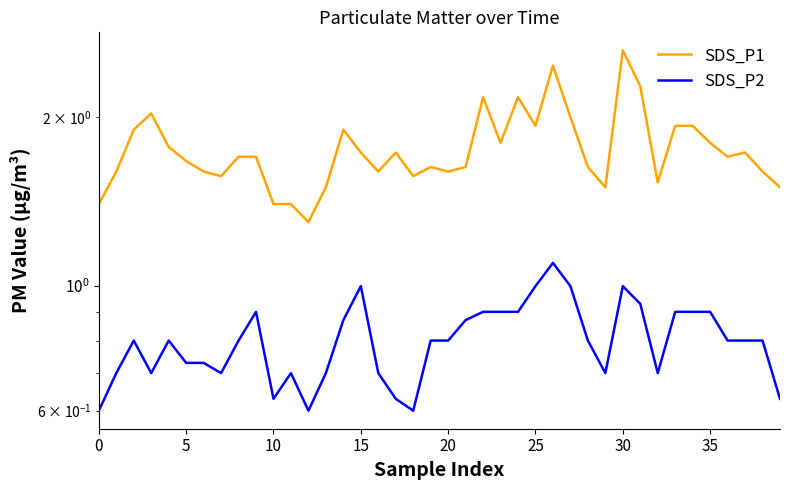

True or false: SDS_P2 and SDS_P1 cross at least once.

False